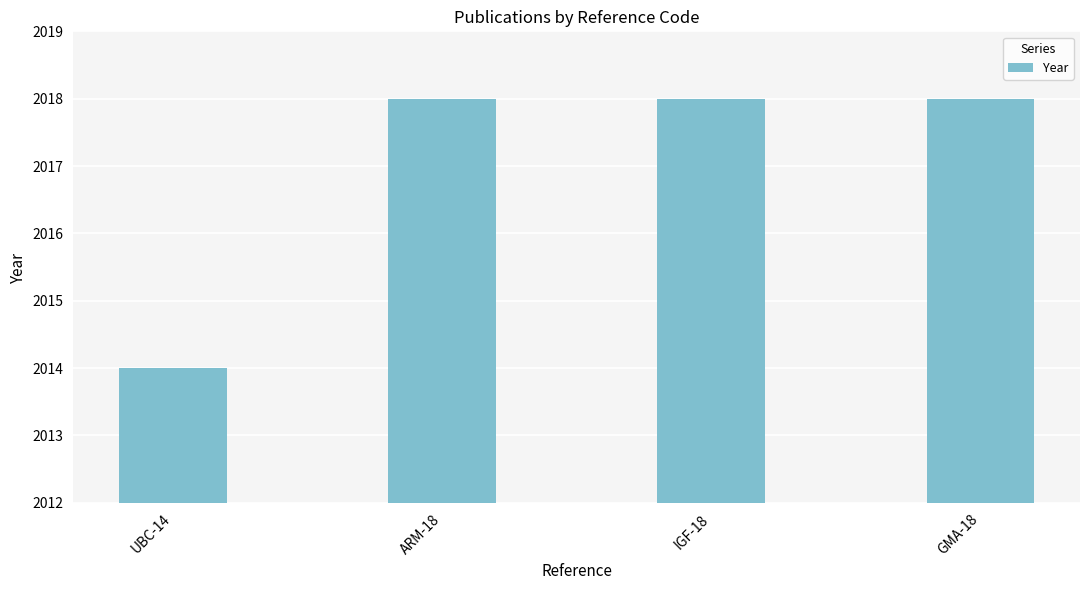

What value does the data have at UBC-14?

2014